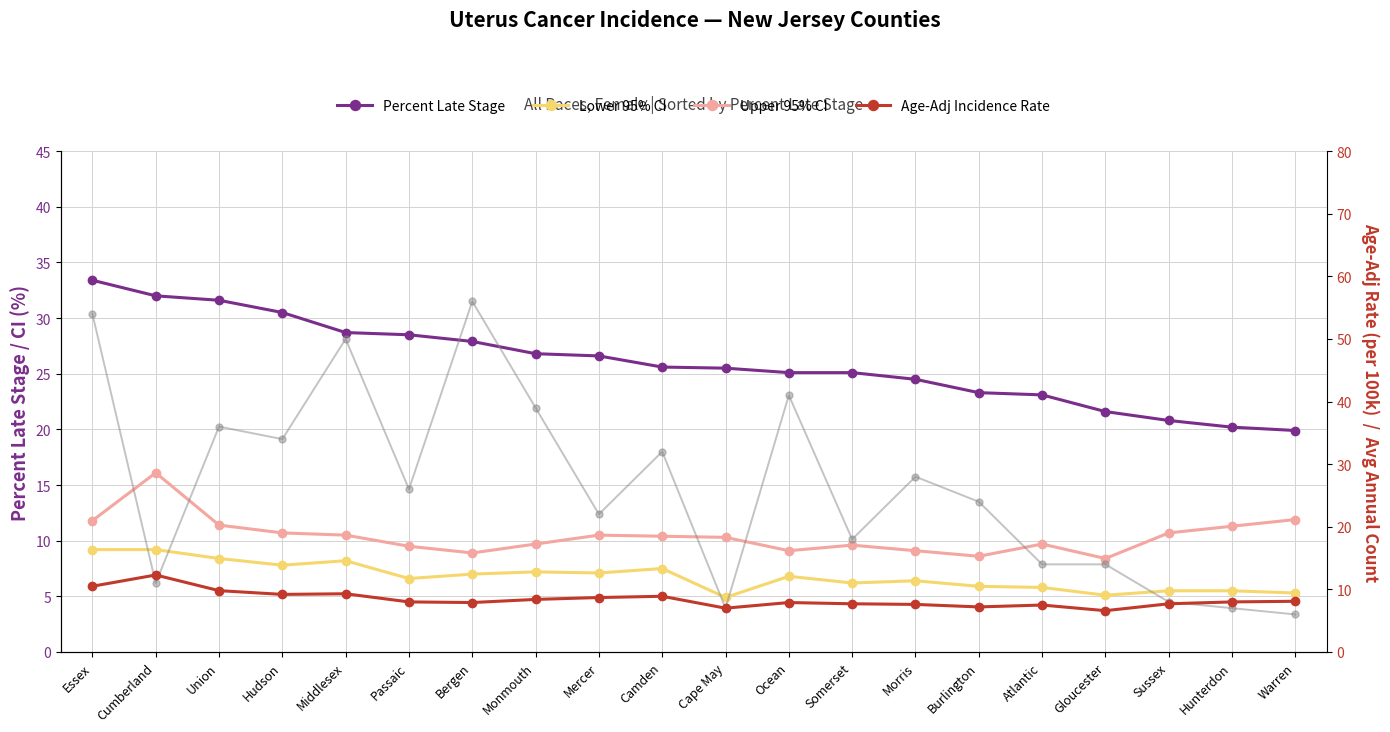

At which label does Lower 95% CI first exceed 6?

Essex